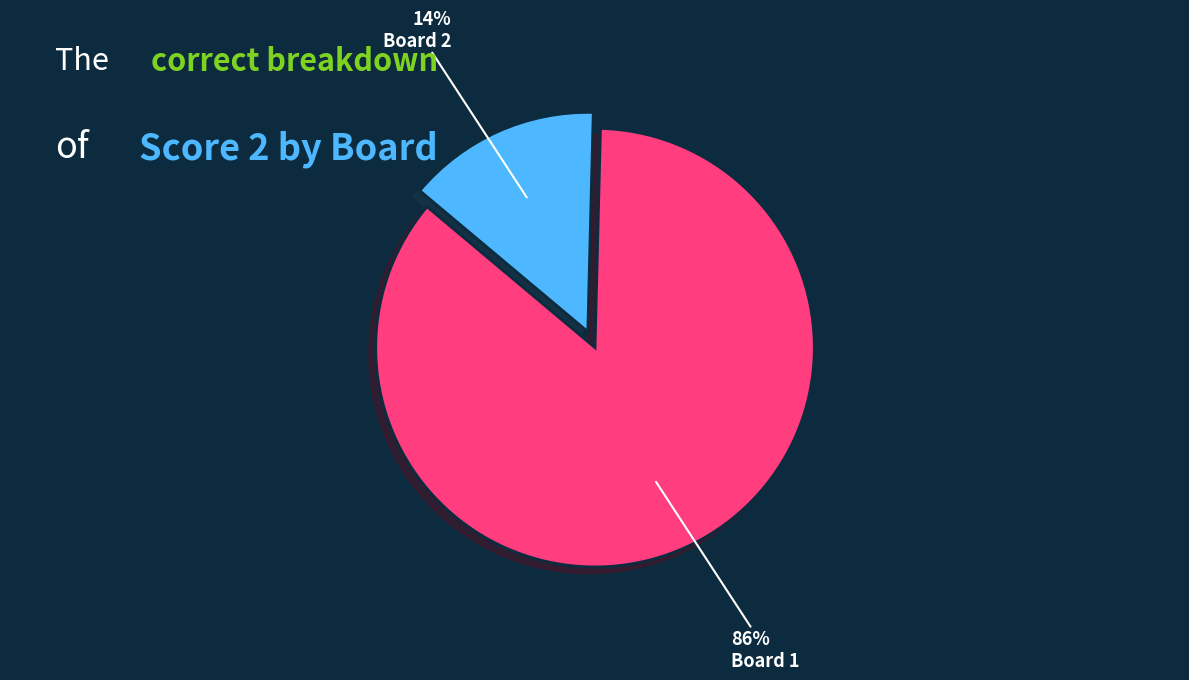

Is there any slice that represents more than half of the pie?

Yes